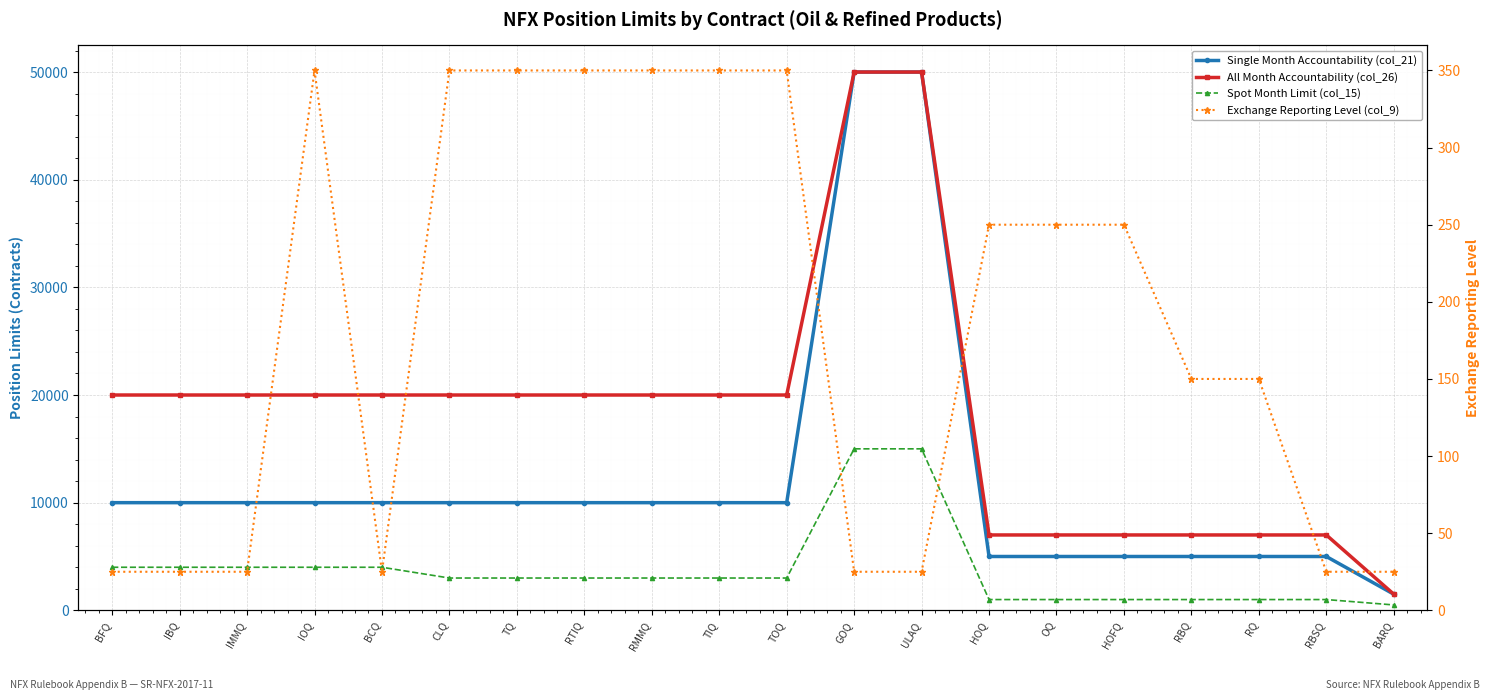

Reading left to right, what are all the values shown in this chart?

Single Month Accountability (col_21): 10000	10000	10000	10000	10000	10000	10000	10000	10000	10000	10000	50000	50000	5000	5000	5000	5000	5000	5000	1500
All Month Accountability (col_26): 20000	20000	20000	20000	20000	20000	20000	20000	20000	20000	20000	50000	50000	7000	7000	7000	7000	7000	7000	1500
Spot Month Limit (col_15): 4000	4000	4000	4000	4000	3000	3000	3000	3000	3000	3000	15000	15000	1000	1000	1000	1000	1000	1000	500
Exchange Reporting Level (col_9): 25	25	25	350	25	350	350	350	350	350	350	25	25	250	250	250	150	150	25	25